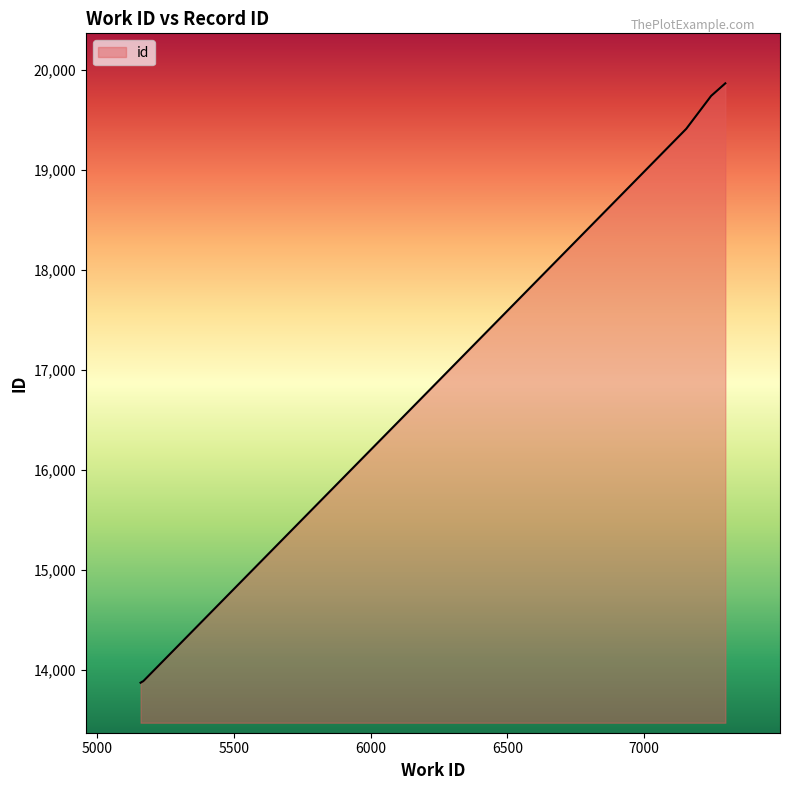

What is the maximum value shown in the chart?

19869